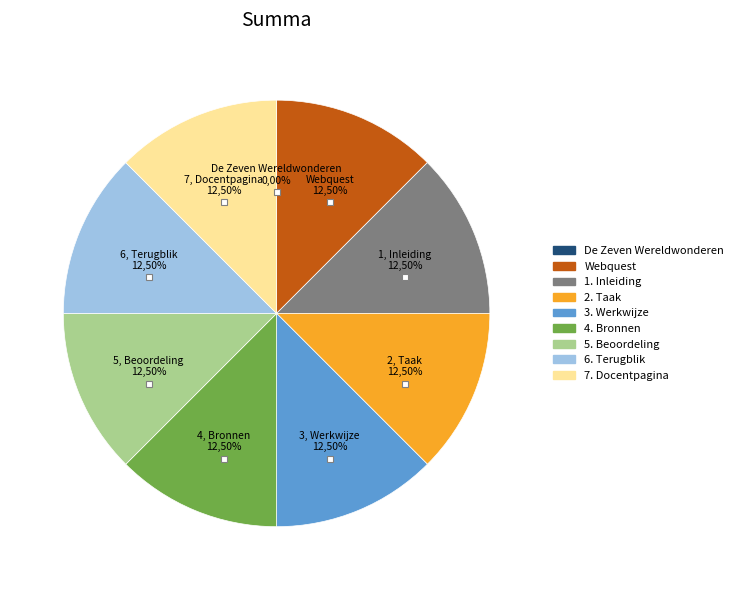

To the nearest percent, what is the difference between the De Zeven Wereldwonderen and 5. Beoordeling slice percentages?

13%